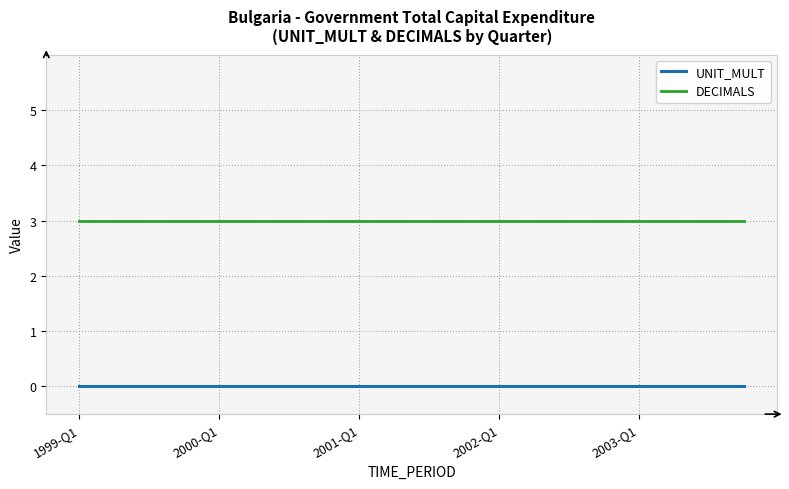

What are all the series names shown in the legend?

UNIT_MULT, DECIMALS